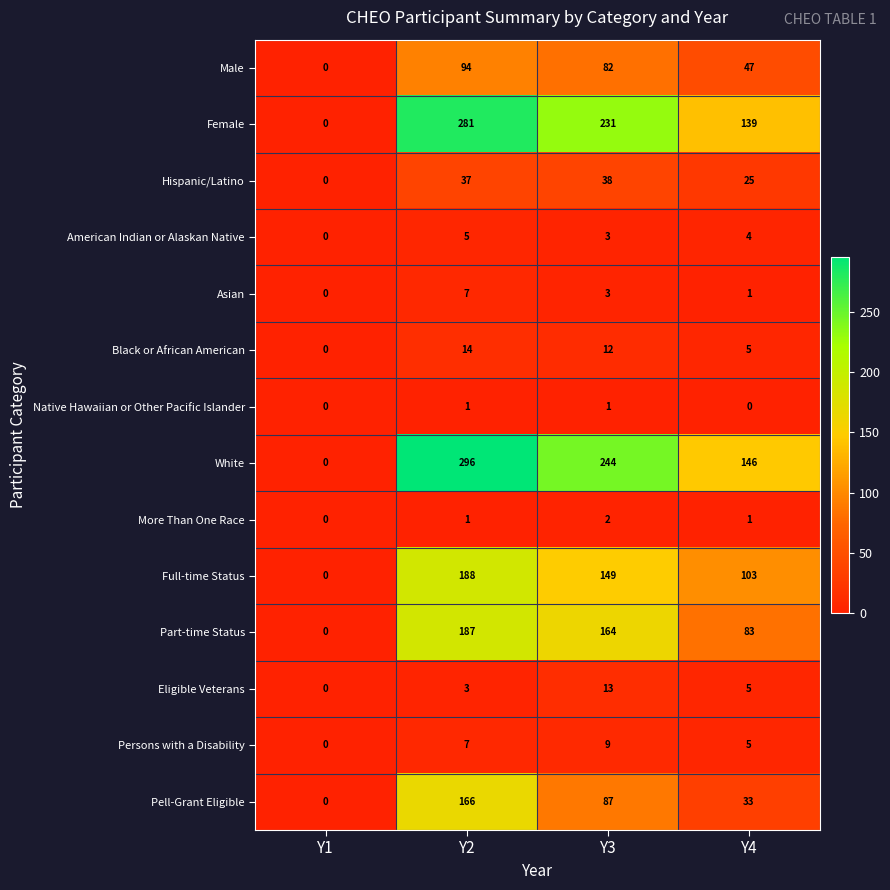

Between Y3 and Y4, which series saw the biggest shift?

White